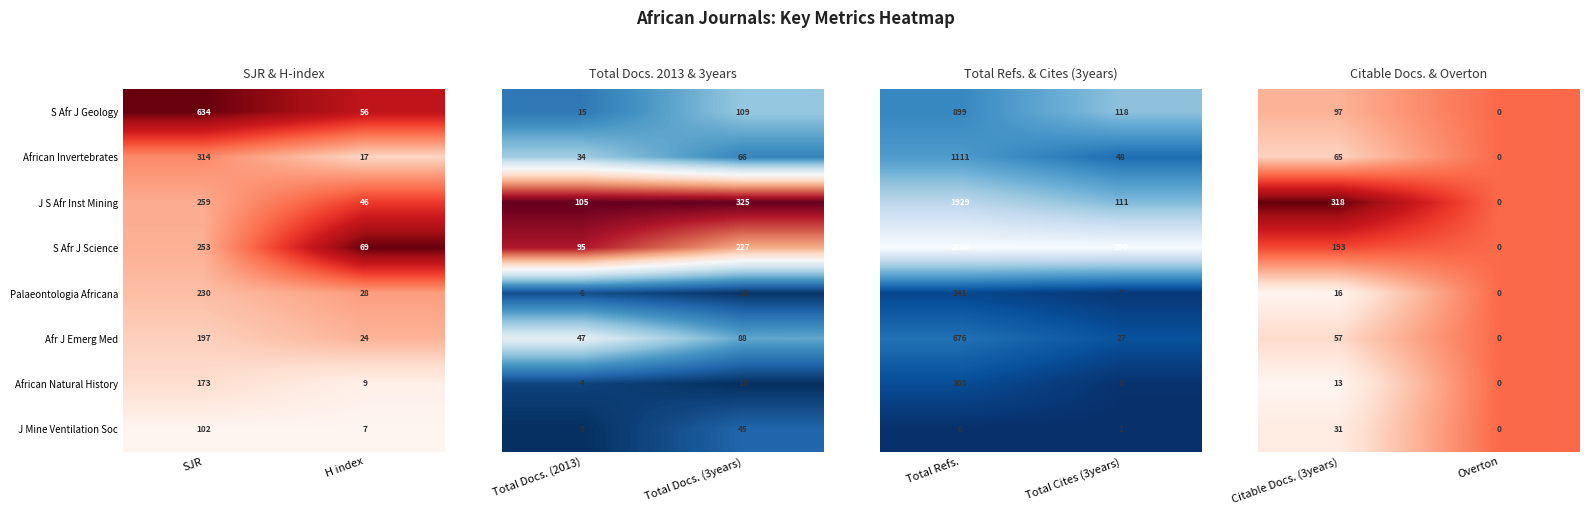

What is the sum of all S Afr J Science values?

322